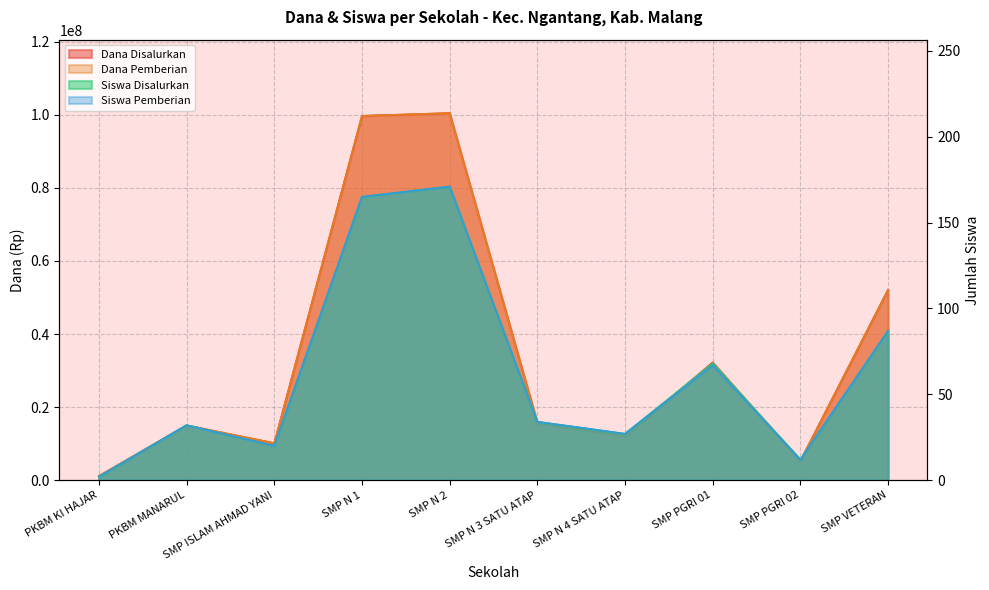

Does the chart have visible grid lines?

Yes